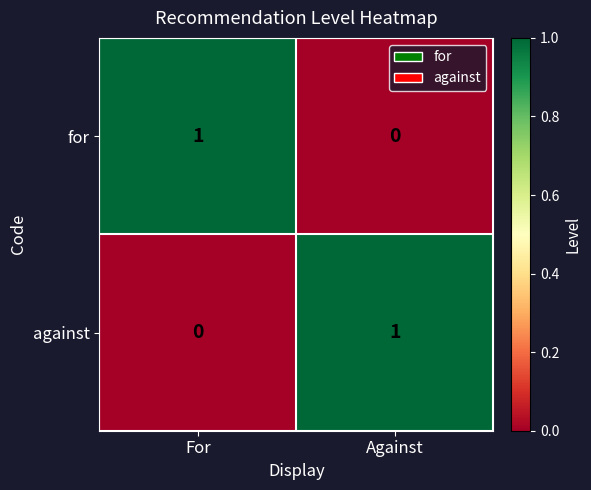

List the labels in order of for value, smallest first.

Against, For